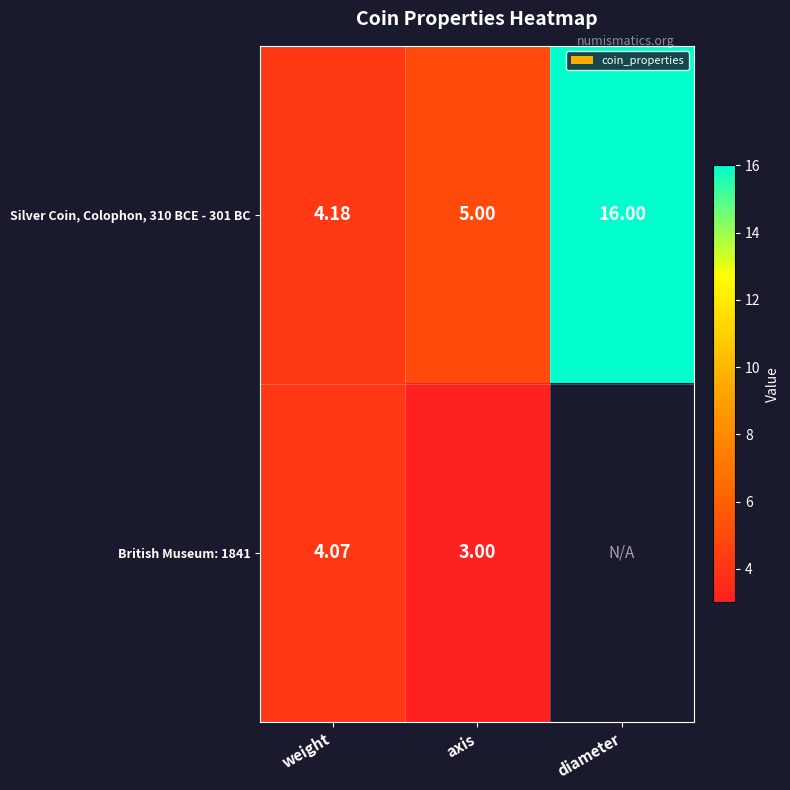

How many data points in Silver Coin, Colophon, 310 BCE - 301 BC are less than 5?

1